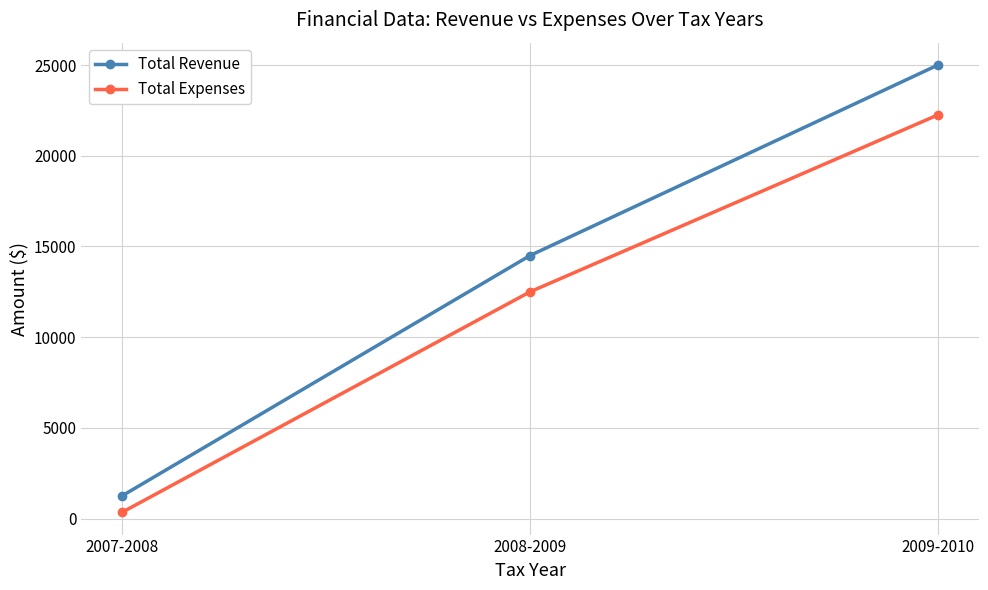

True or false: Total Expenses has a value of 16433.1 at 2008-2009.

False